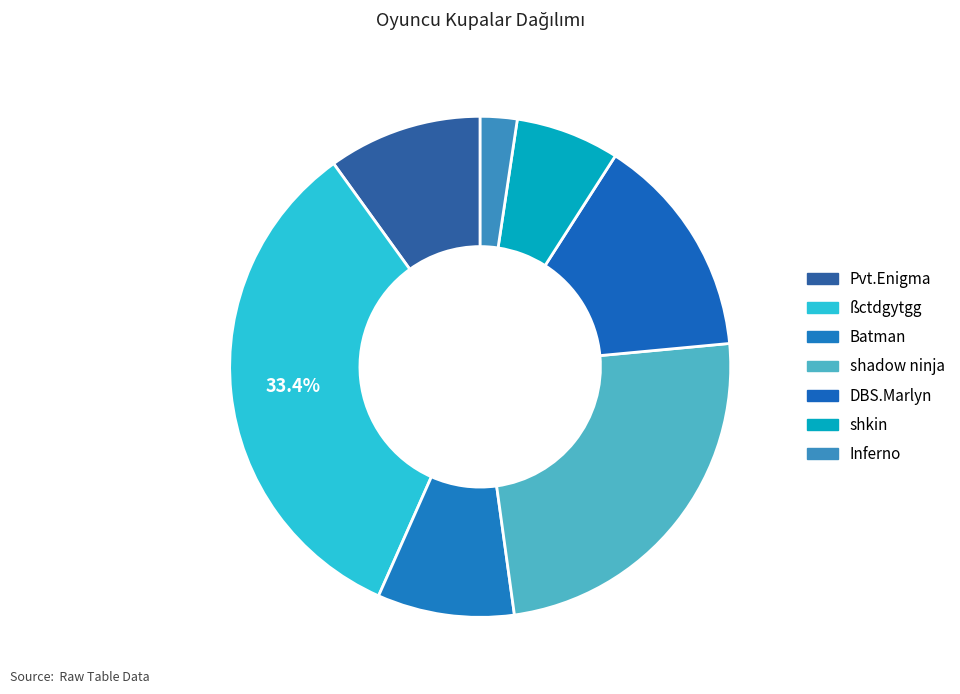

True or false: Pvt.Enigma accounts for 10% of the total.

True